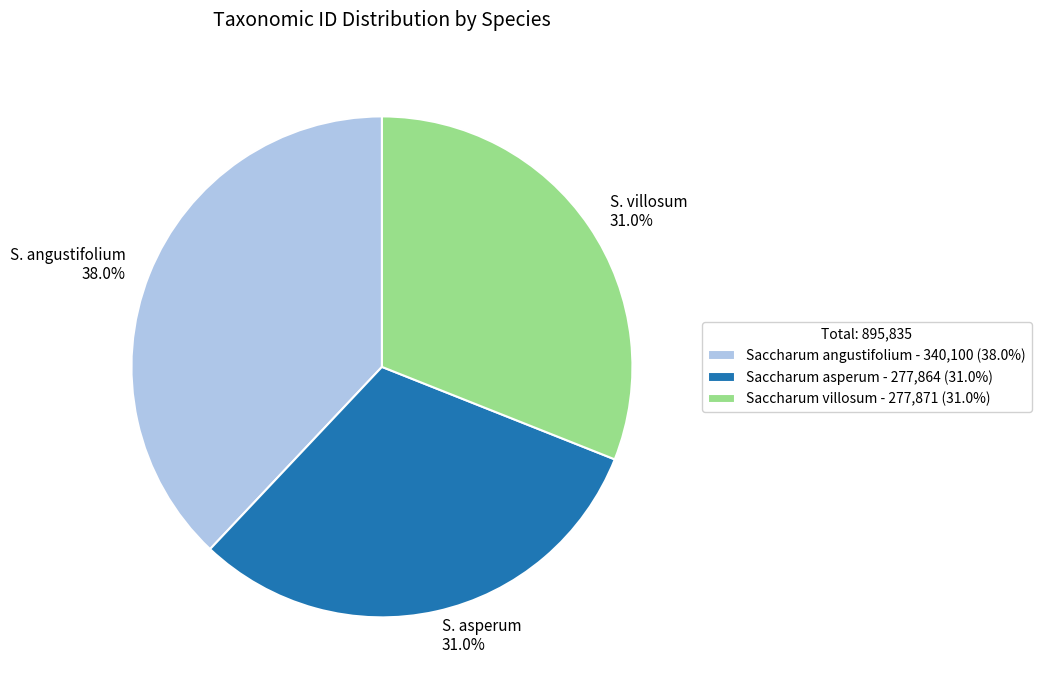

What is the ratio of the value at S. angustifolium 38.0% to the value at S. villosum 31.0%?

1.2